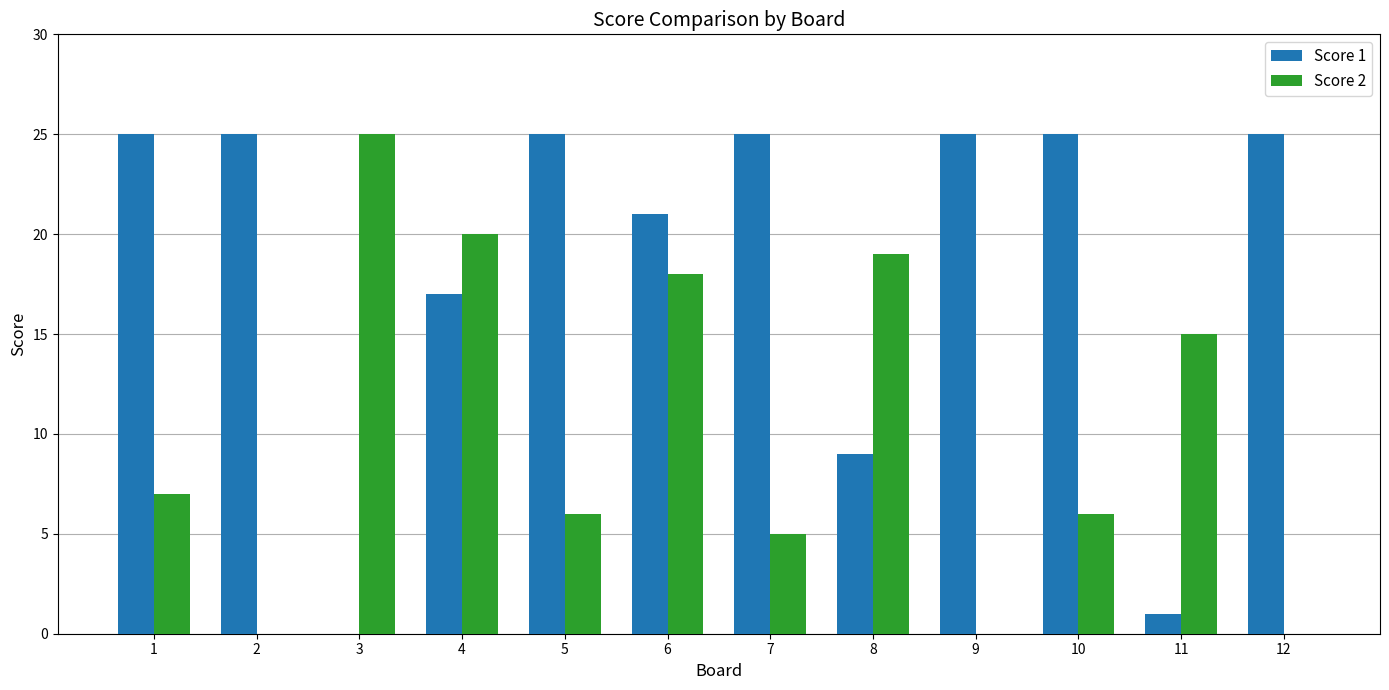

How many values in Score 1 are above zero?

11